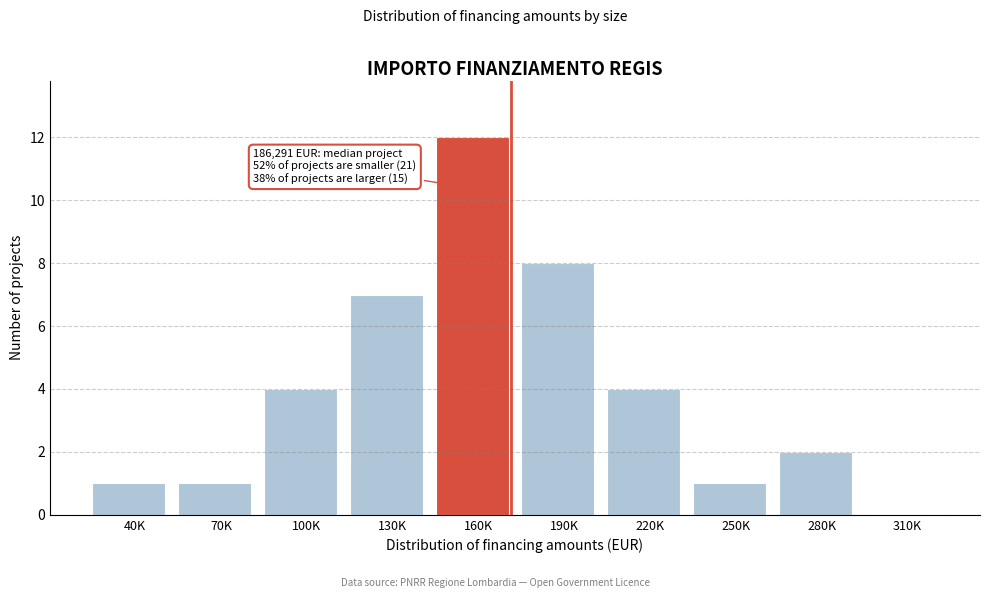

Reading left to right, transcribe all the data shown in this chart.

40K=1	70K=1	100K=4	130K=7	160K=12	190K=8	220K=4	250K=1	280K=2	310K=0